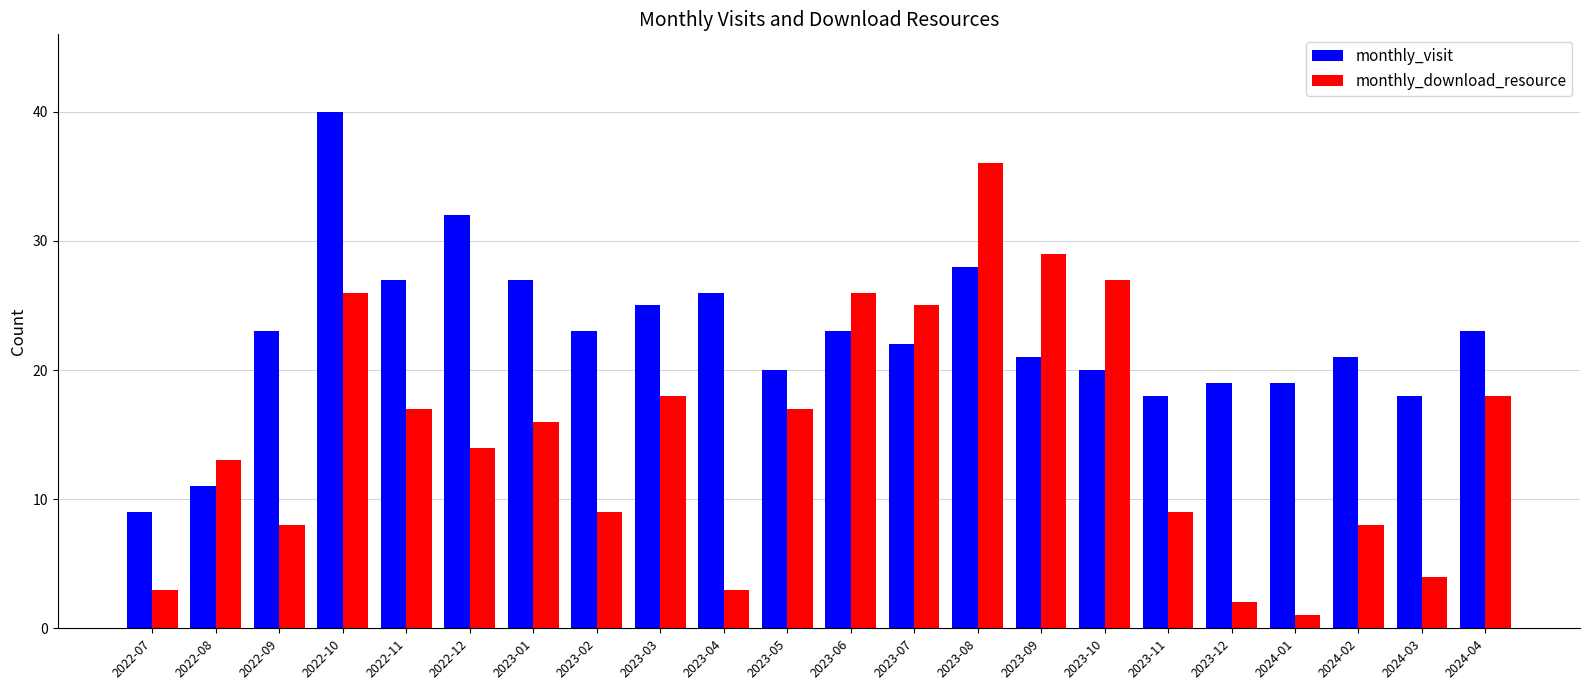

At which category does the chart reach its minimum across all series?

2024-01